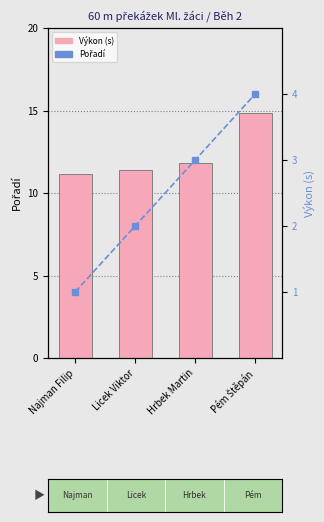

What is the value of the Výkon (s) bar at the 1st from the left?

11.2